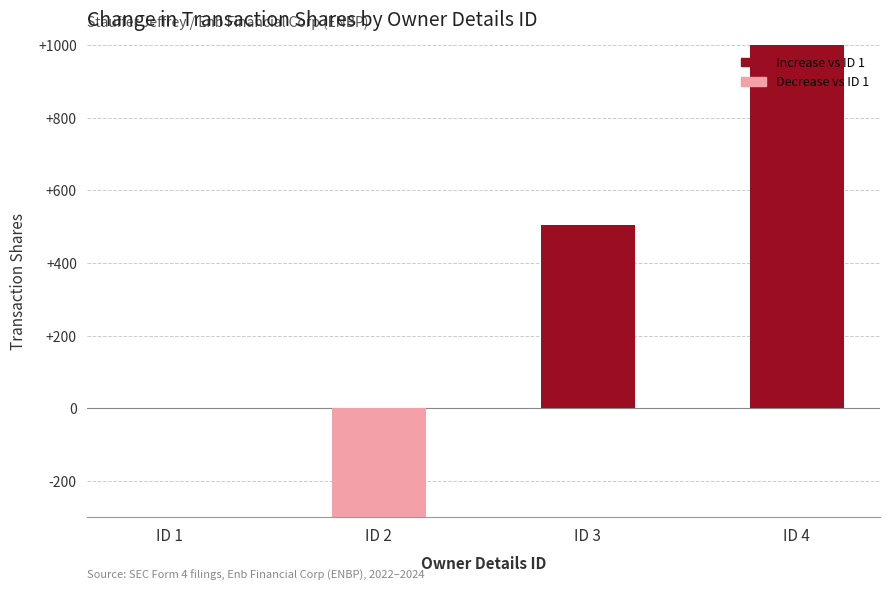

How many values are between 0 and 1755?

3